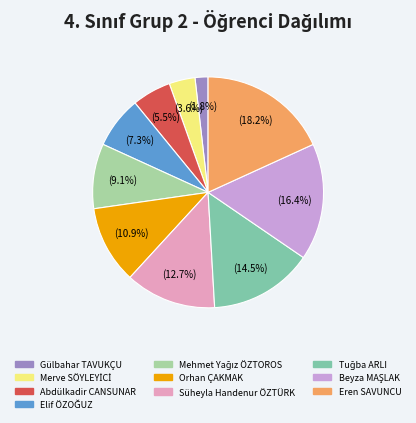

Does any single category account for the majority?

No